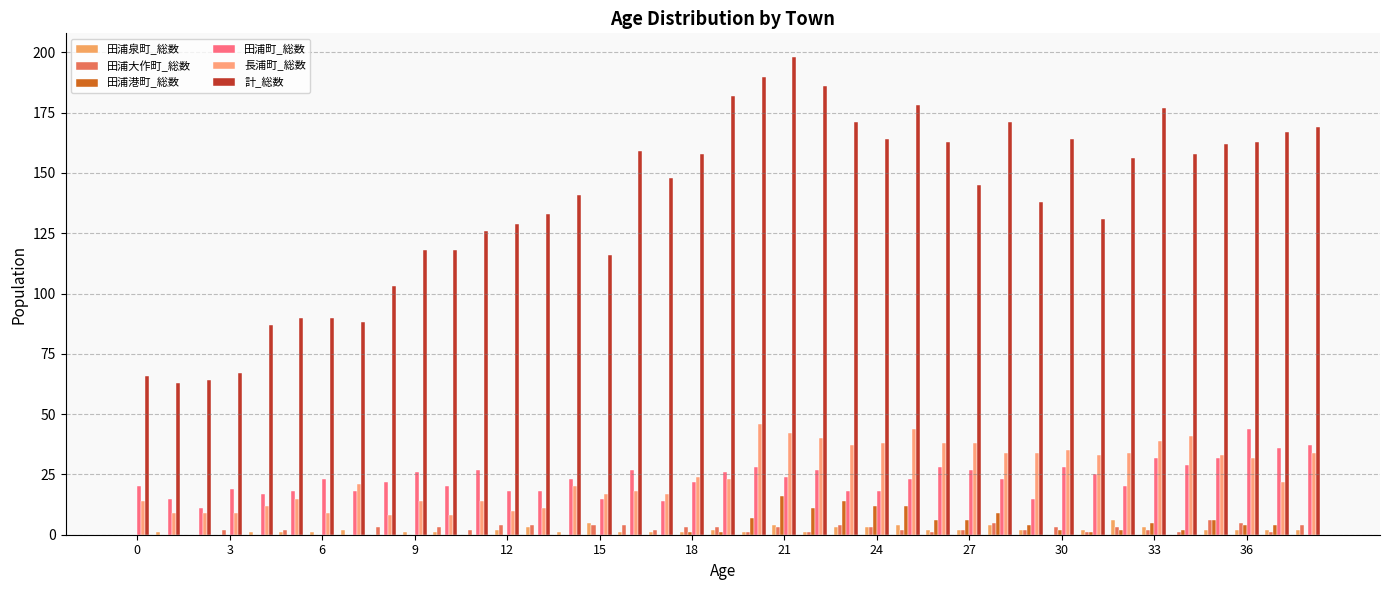

List the series in order of their peak value, highest first.

計_総数, 長浦町_総数, 田浦町_総数, 田浦港町_総数, 田浦泉町_総数, 田浦大作町_総数